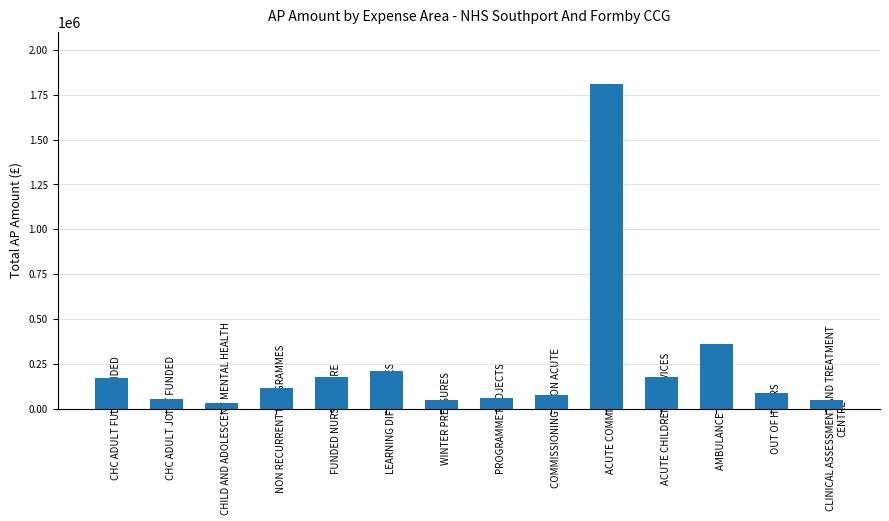

True or false: the data shows 29721.0 at CHILD AND ADOLESCENT MENTAL HEALTH.

True